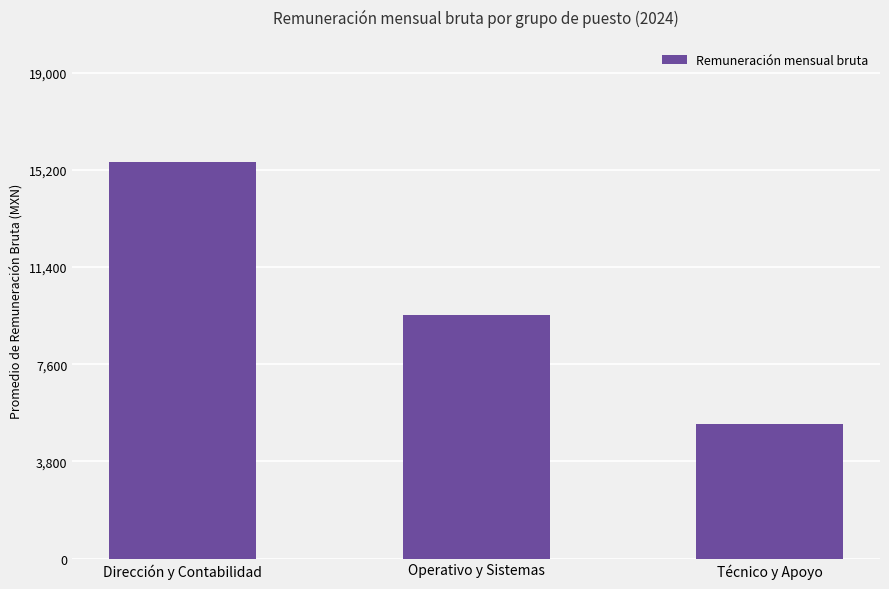

Count the number of data series in this chart.

1